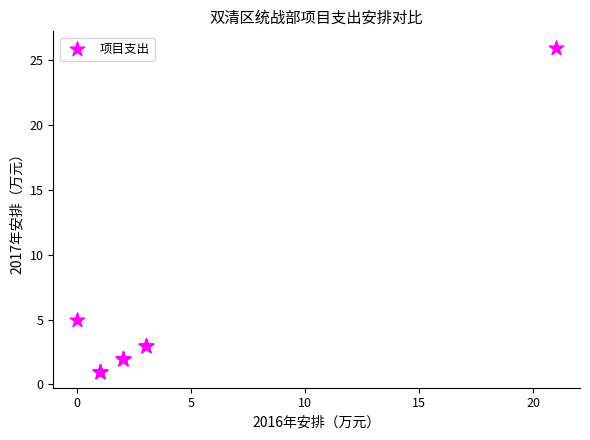

What Y value in the scatter plot is closest to 13?

5